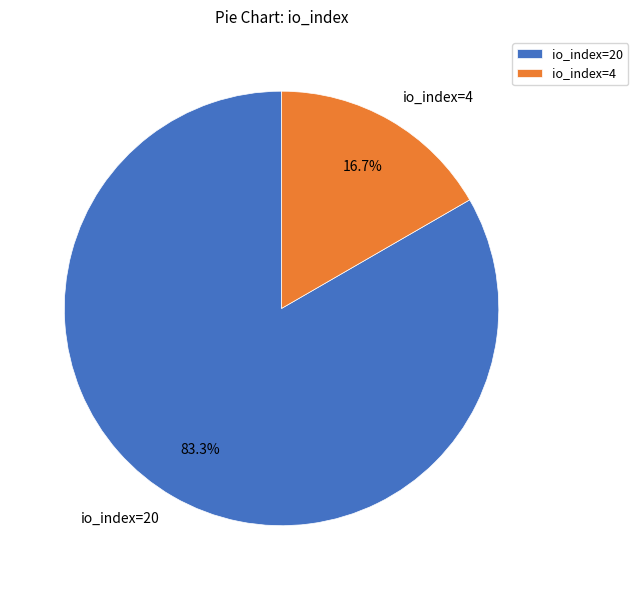

To the nearest percent, what percentage of the pie is io_index=20?

83%